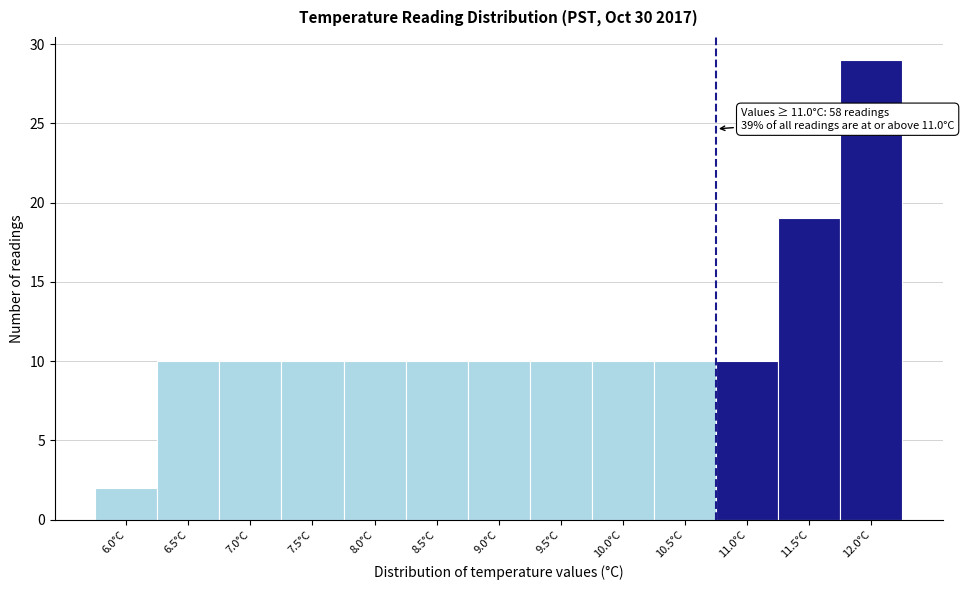

Reading left to right, transcribe all the data shown in this chart.

6.0°C=2	6.5°C=10	7.0°C=10	7.5°C=10	8.0°C=10	8.5°C=10	9.0°C=10	9.5°C=10	10.0°C=10	10.5°C=10	11.0°C=10	11.5°C=19	12.0°C=29